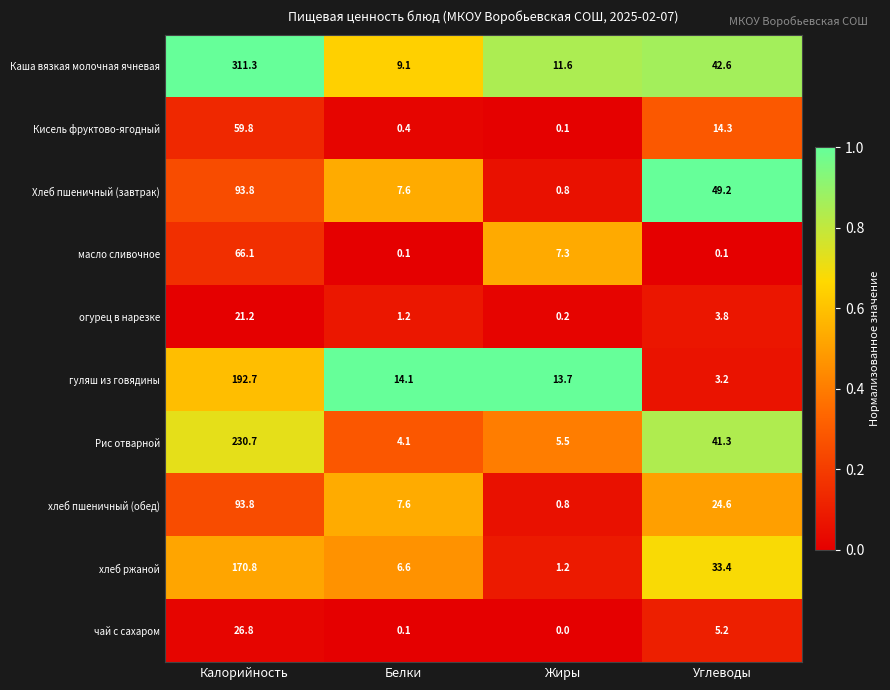

Is it true that чай с сахаром equals -18.7 at Жиры?

False